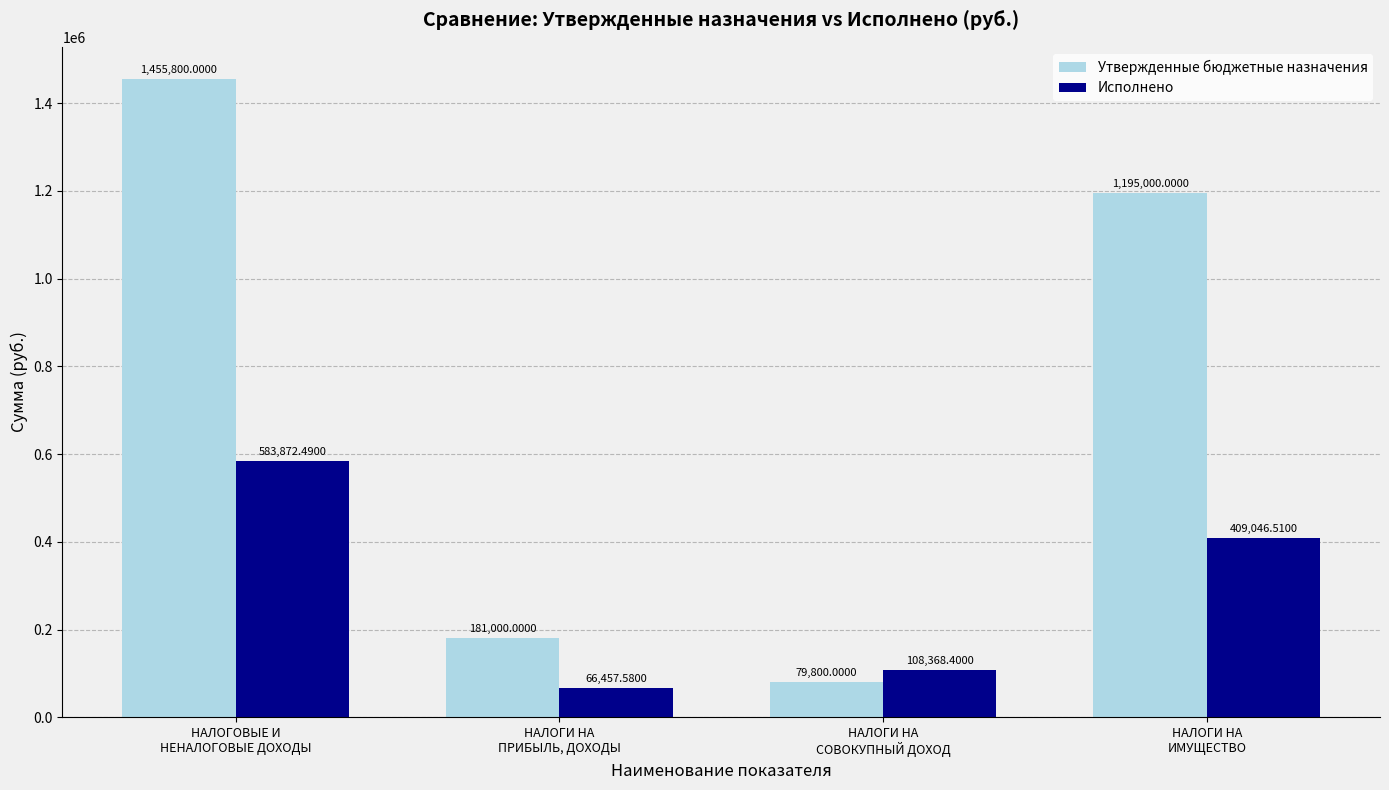

What is the difference between the Утвержденные бюджетные назначения values at НАЛОГИ НА
СОВОКУПНЫЙ ДОХОД and НАЛОГОВЫЕ И
НЕНАЛОГОВЫЕ ДОХОДЫ?

1376000.0